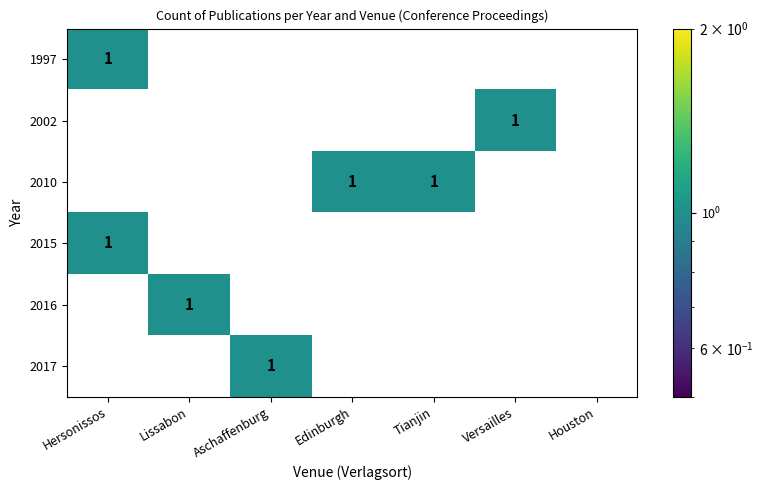

The value of 2002 at Houston is 1. True or false?

False